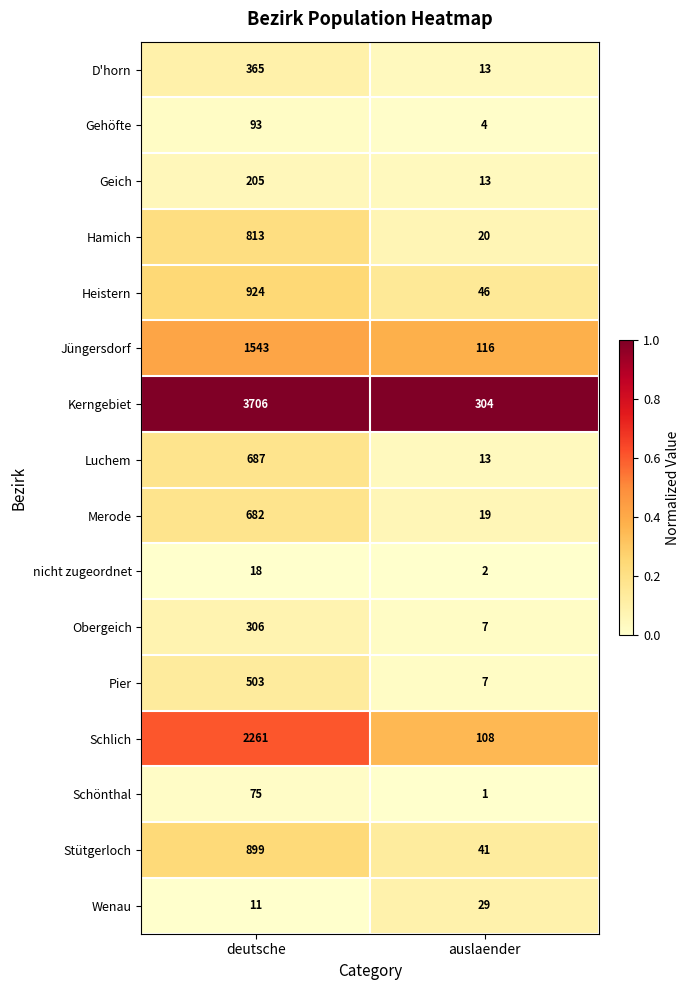

The value of Jüngersdorf at deutsche is 700. True or false?

False